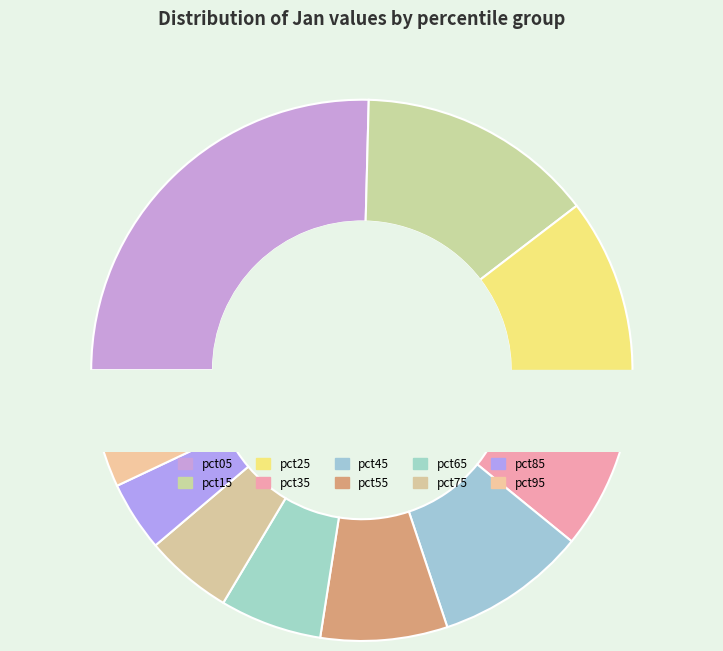

Is there any slice that represents more than half of the pie?

No